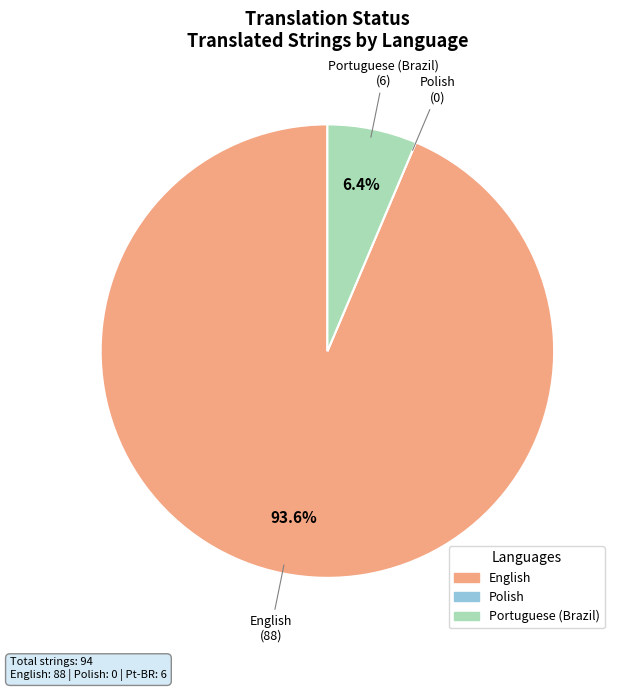

To the nearest percent, what is the difference between the English and Portuguese (Brazil) slice percentages?

87%